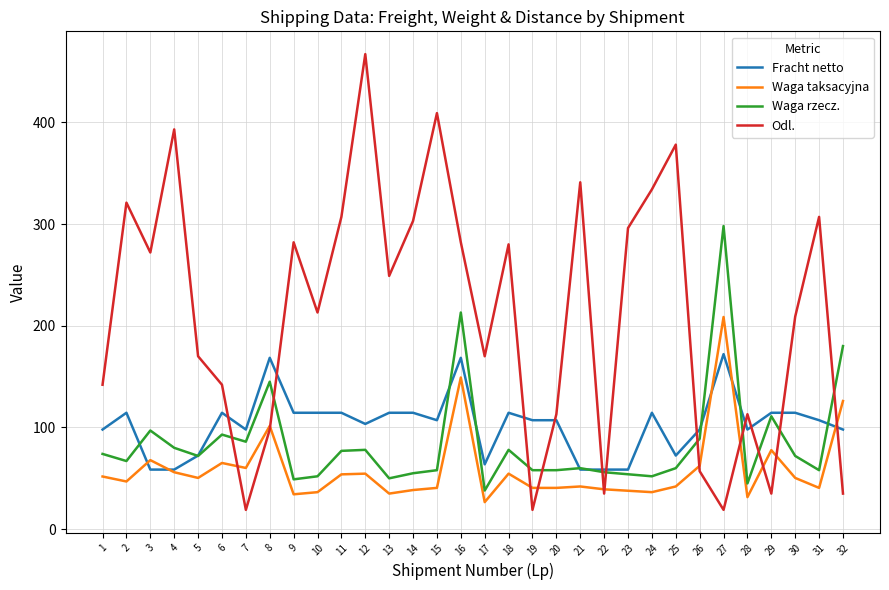

Which series has the largest total across all categories?

Odl.